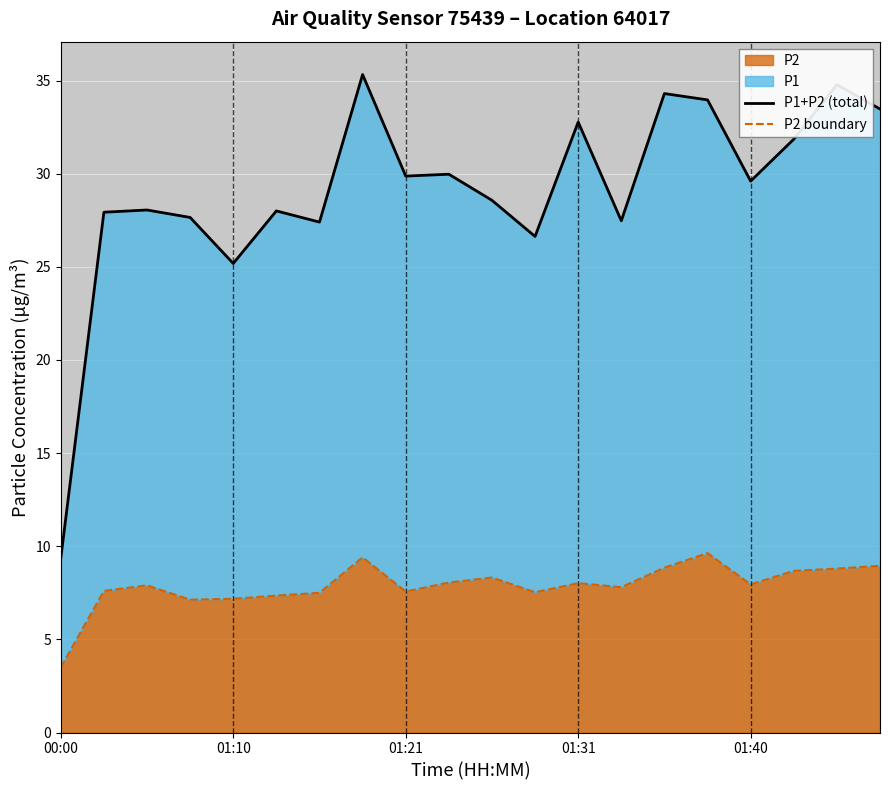

True or false: P1+P2 (total) and P2 boundary intersect in this chart.

False